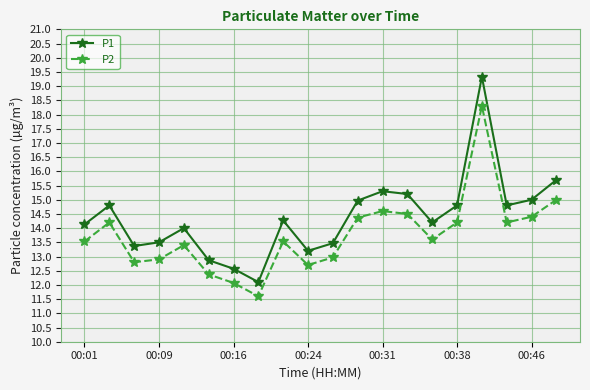

In P2, how many points are lower than both neighbors (excluding endpoints)?

5